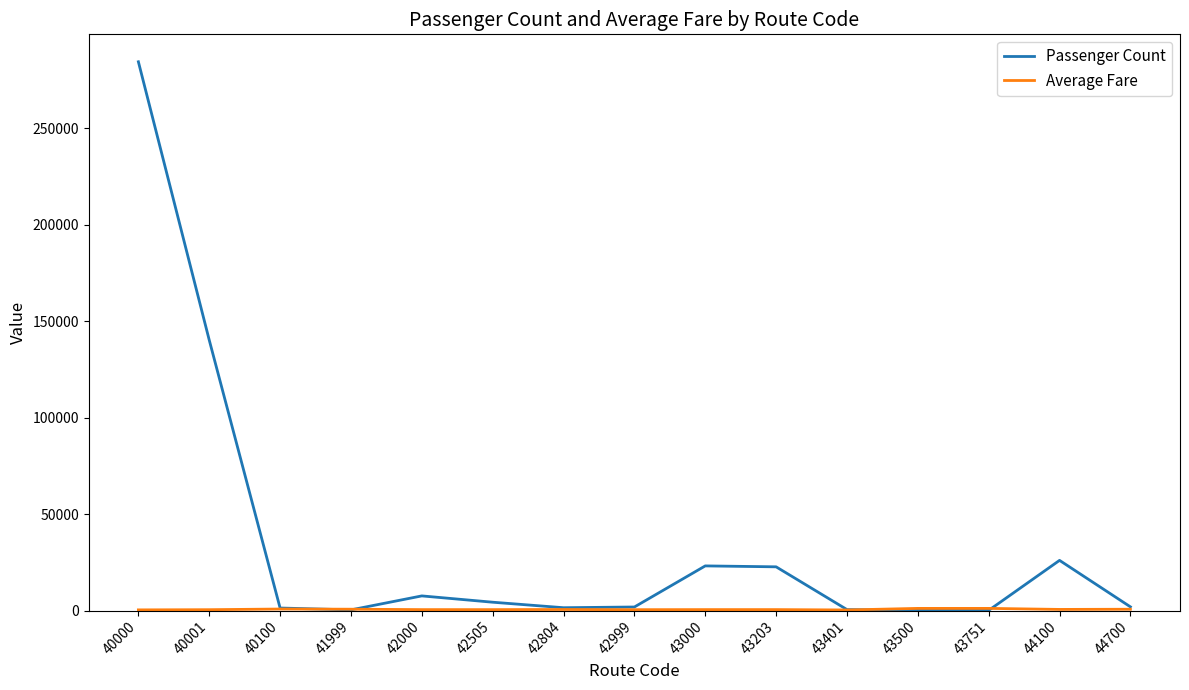

Which series has the largest range (max minus min)?

Passenger Count